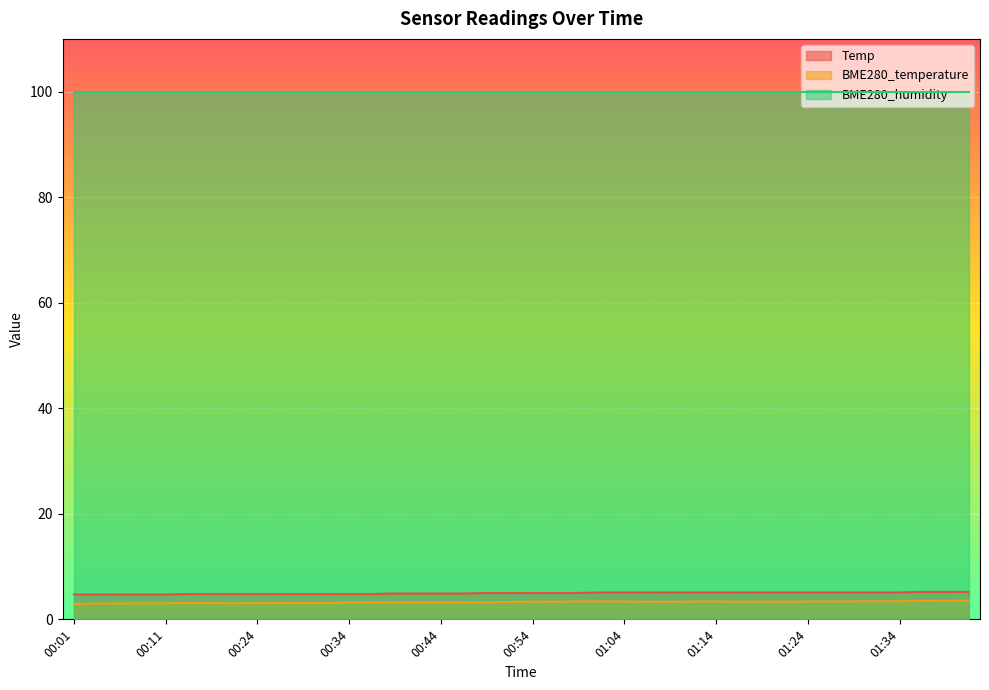

What is the label of the 25th point from the left?

01:04